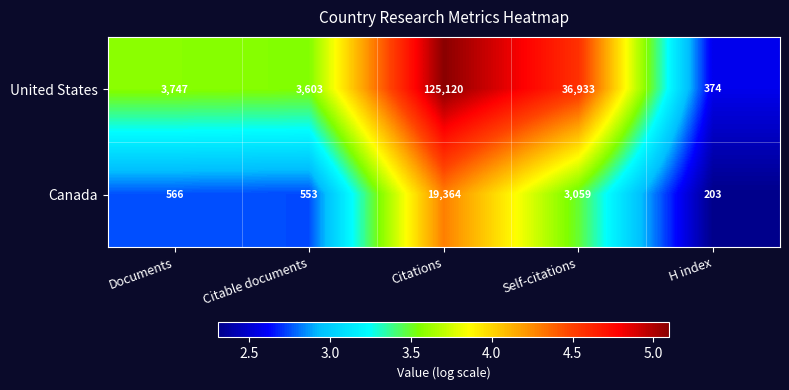

What is the difference between the second highest and minimum values in the Canada series?

2856